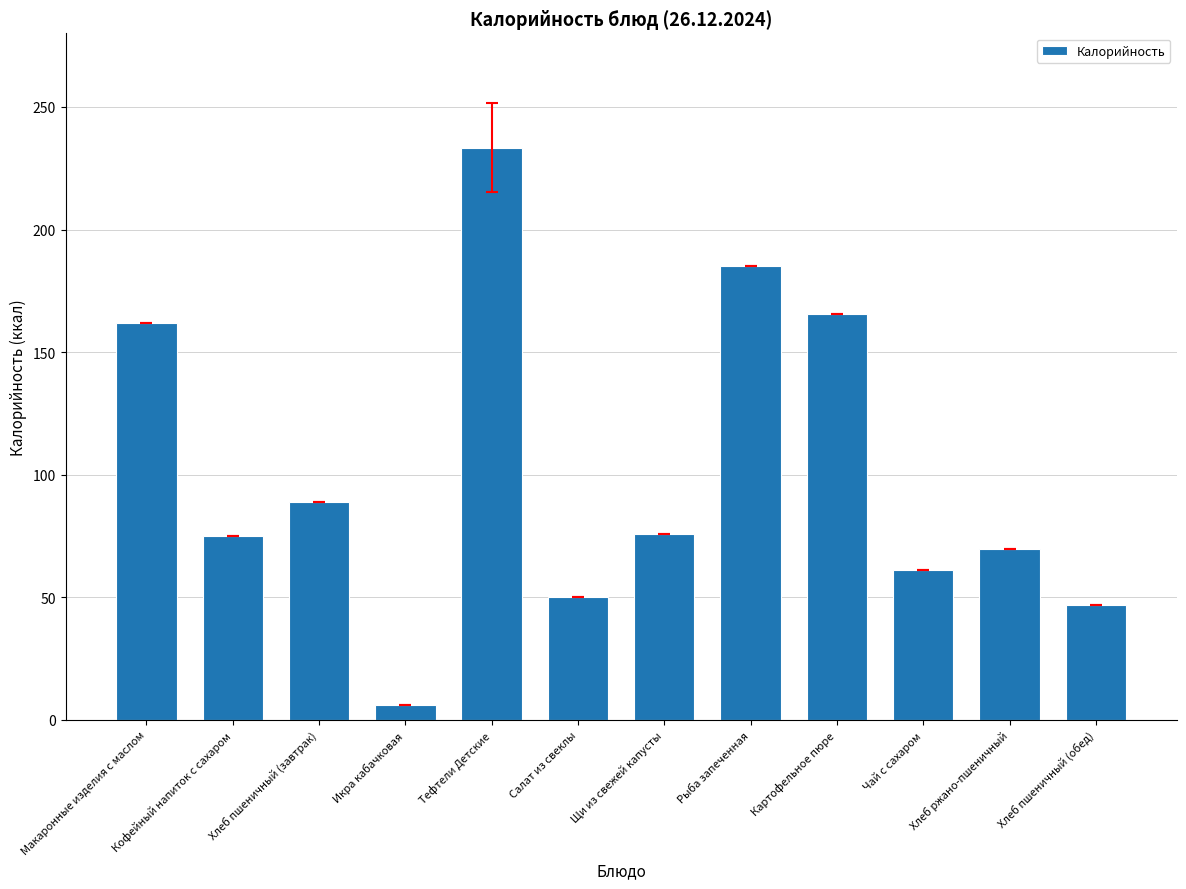

What is the maximum value shown in the chart?

233.4